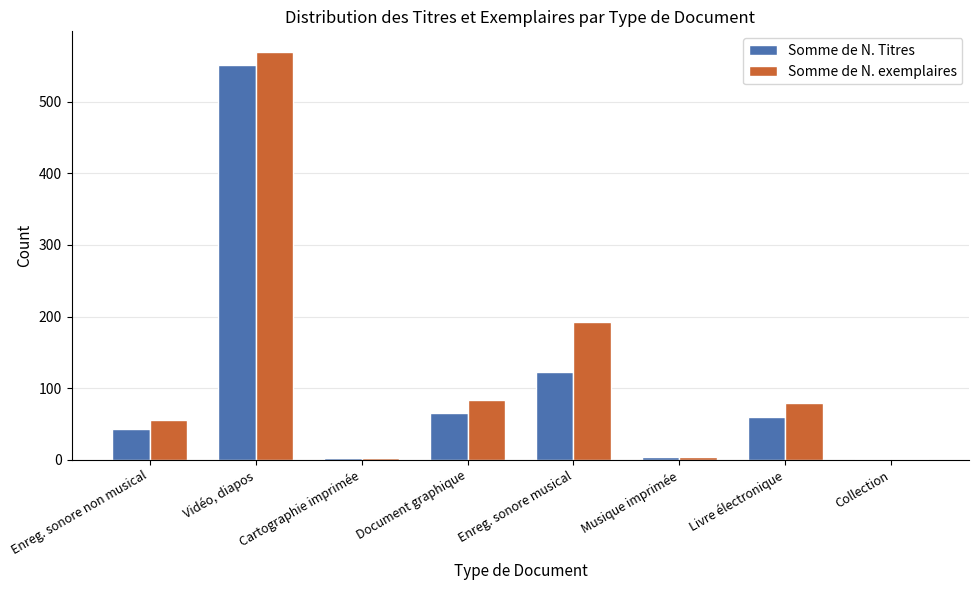

Which series changed the most between Enreg. sonore non musical and Vidéo, diapos?

Somme de N. exemplaires